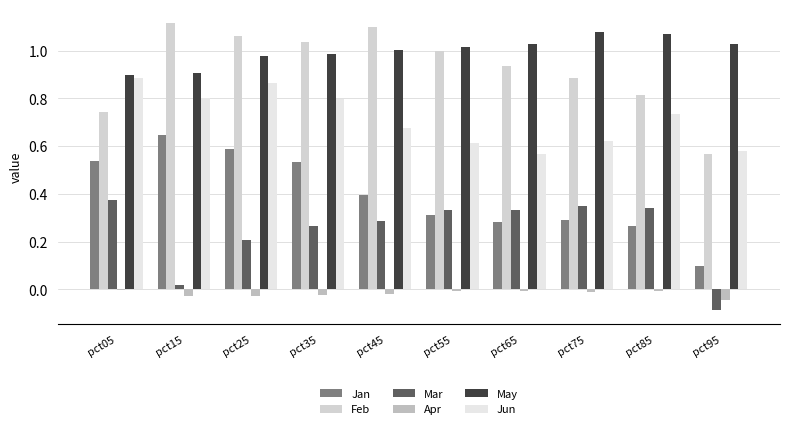

What is the minimum value for May?

0.9